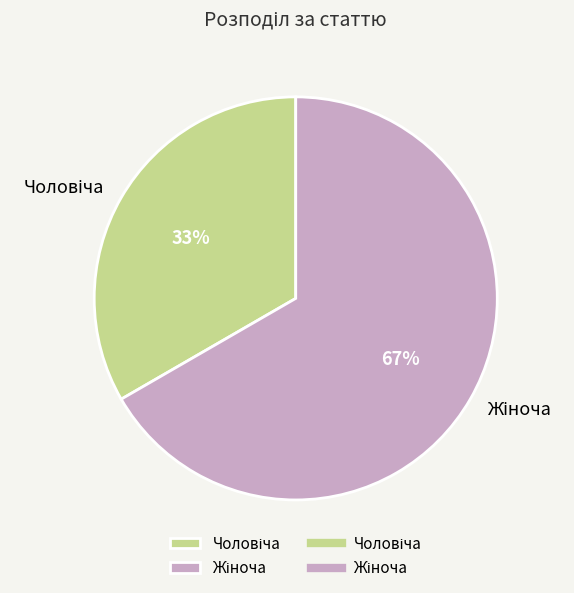

Is there any slice that represents more than half of the pie?

Yes